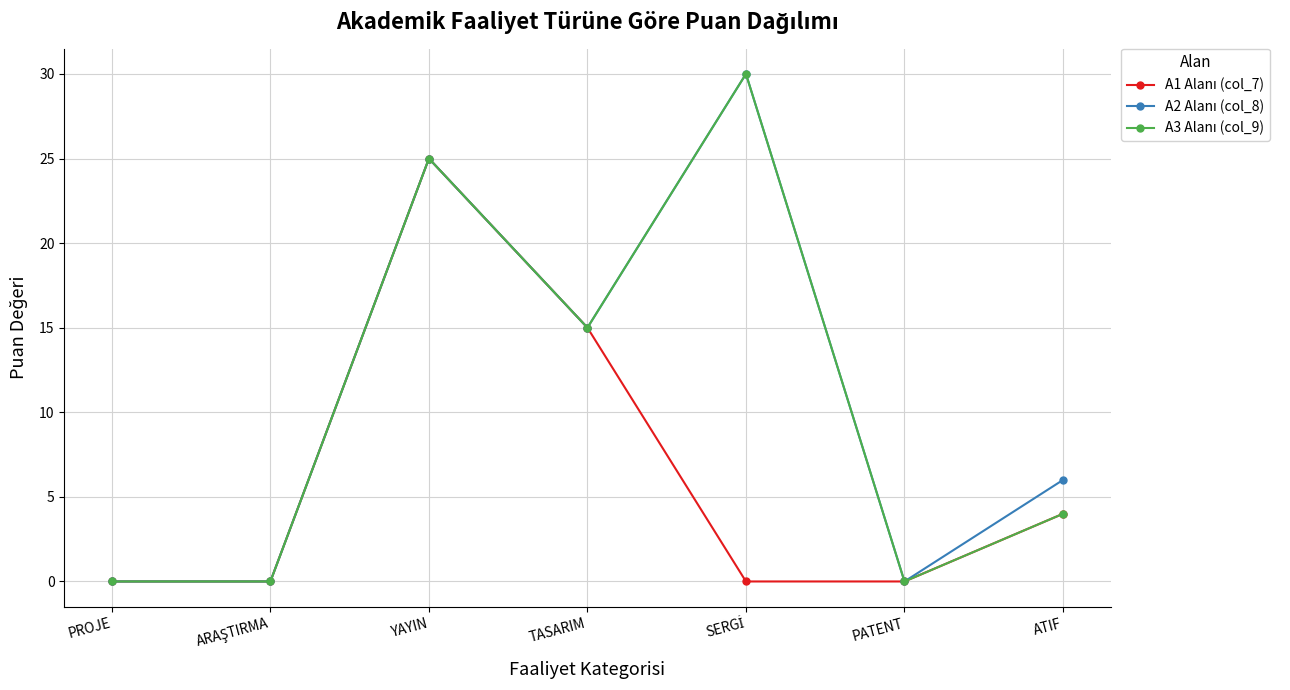

What is the greatest value displayed?

30